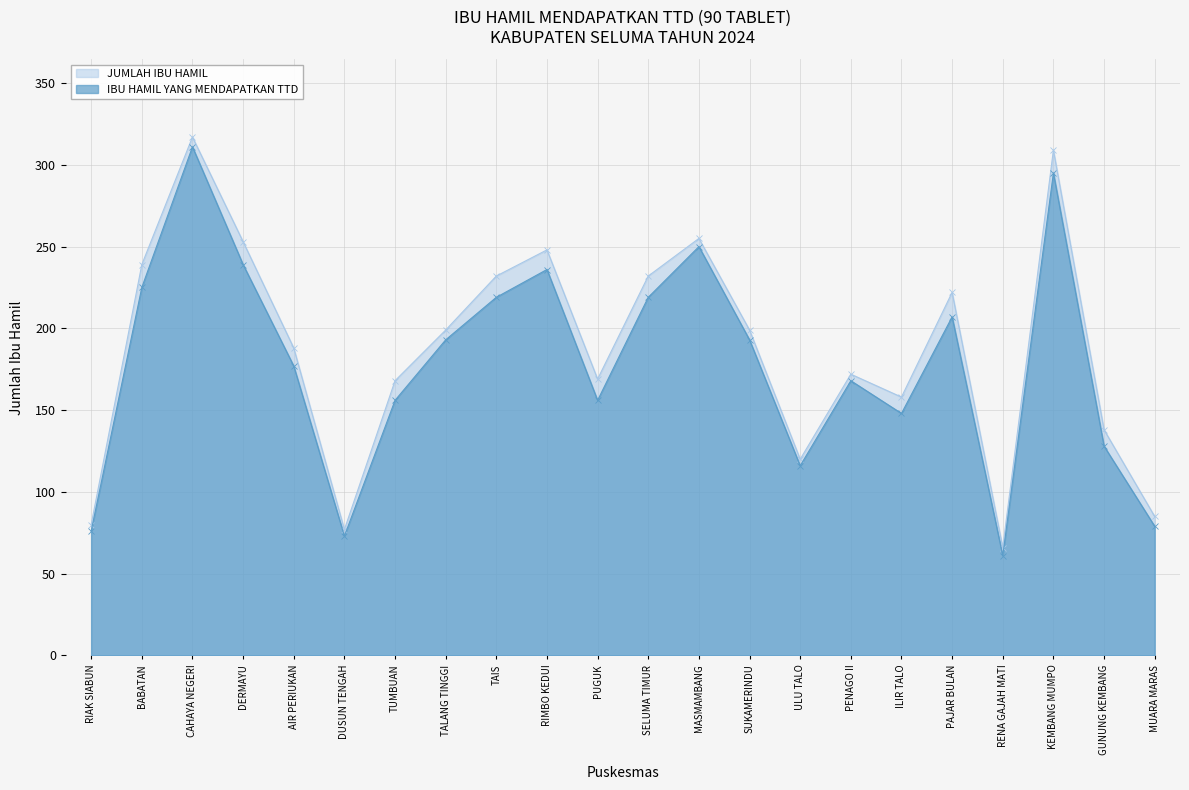

At which category is the sum across all series the highest?

CAHAYA NEGERI